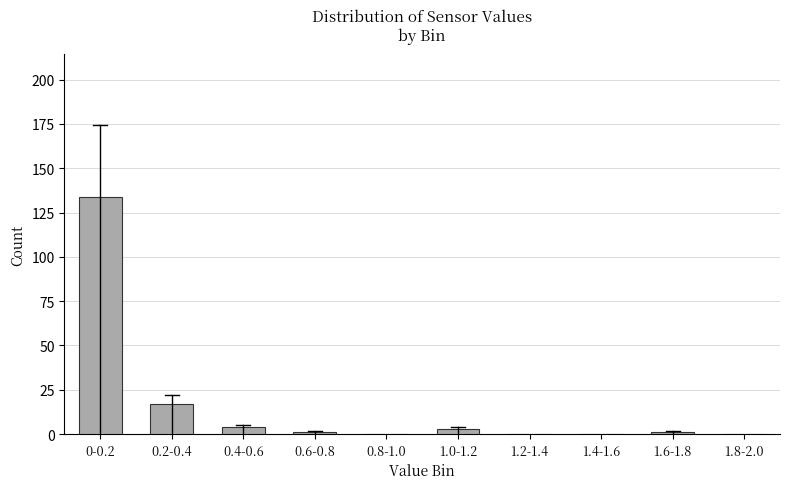

Reading right to left, list all the values displayed in this chart.

1.8-2.0=0	1.6-1.8=1	1.4-1.6=0	1.2-1.4=0	1.0-1.2=3	0.8-1.0=0	0.6-0.8=1	0.4-0.6=4	0.2-0.4=17	0-0.2=134